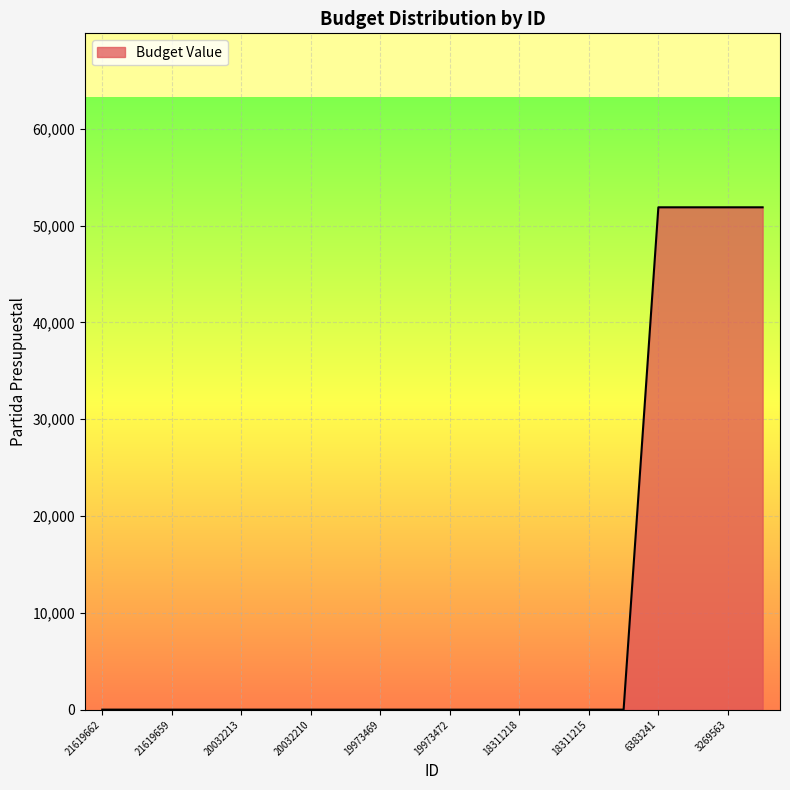

What is the difference between the maximum and minimum values?

51901